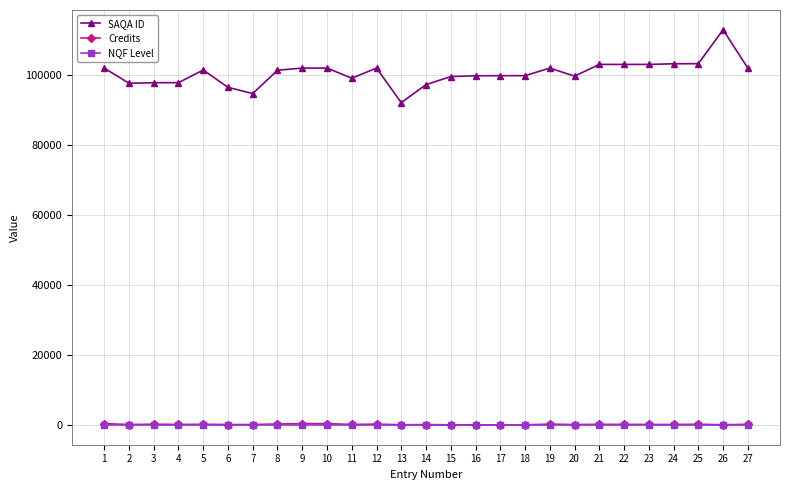

True or false: SAQA ID has a value of 137775 at 7.

False